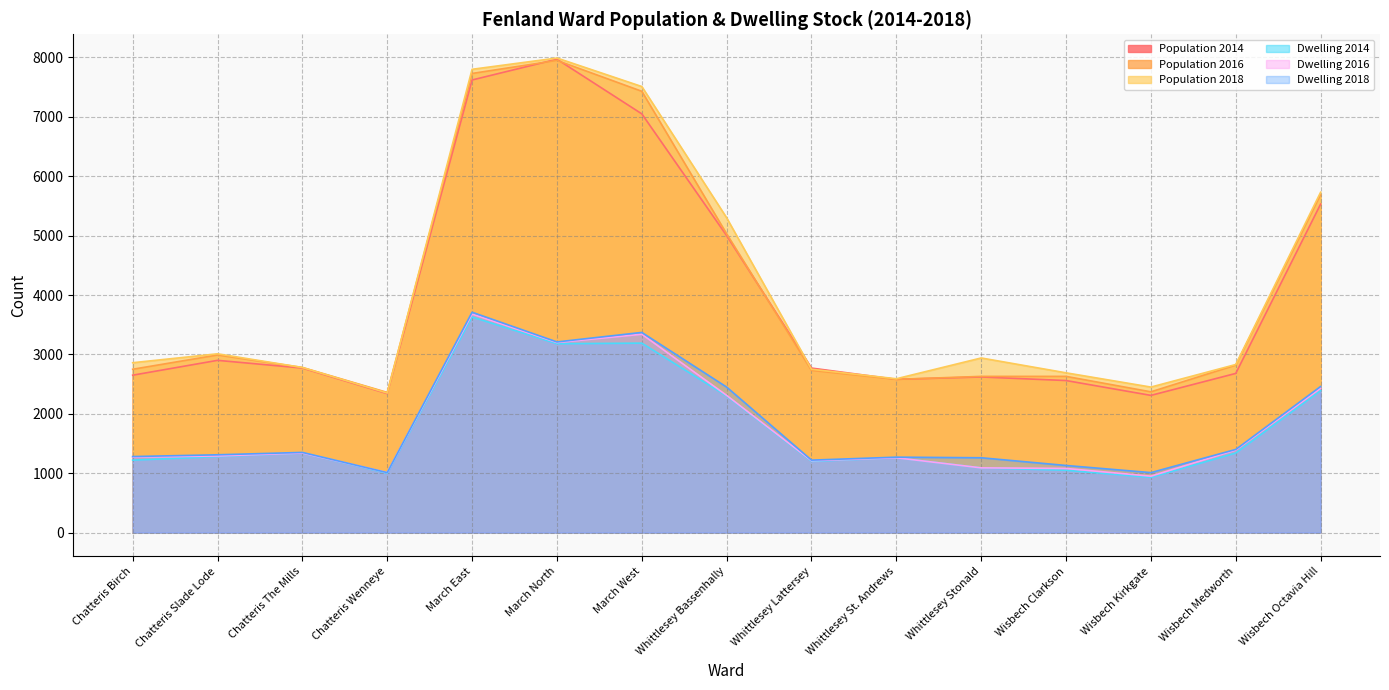

At which category is the sum across all series the highest?

March East